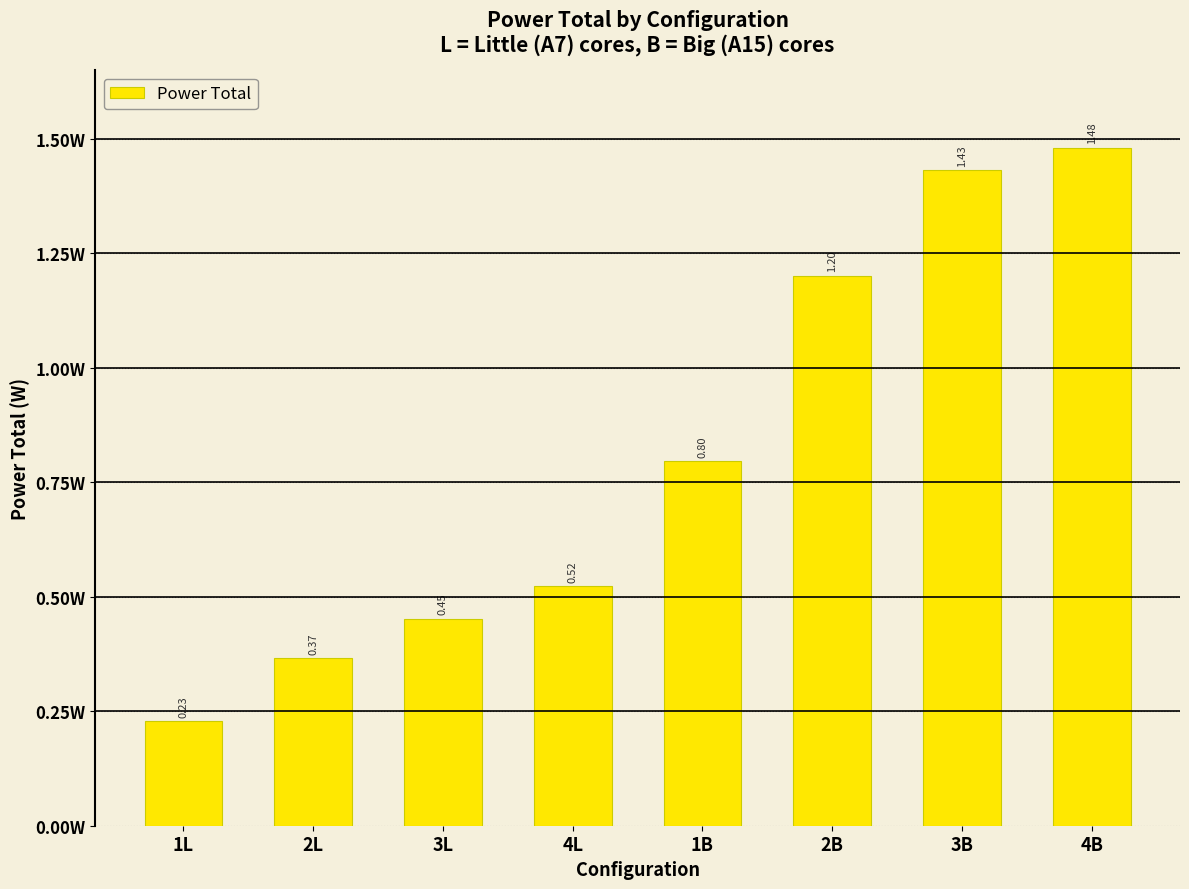

Rank the categories by value from highest to lowest.

4B, 3B, 2B, 1B, 4L, 3L, 2L, 1L